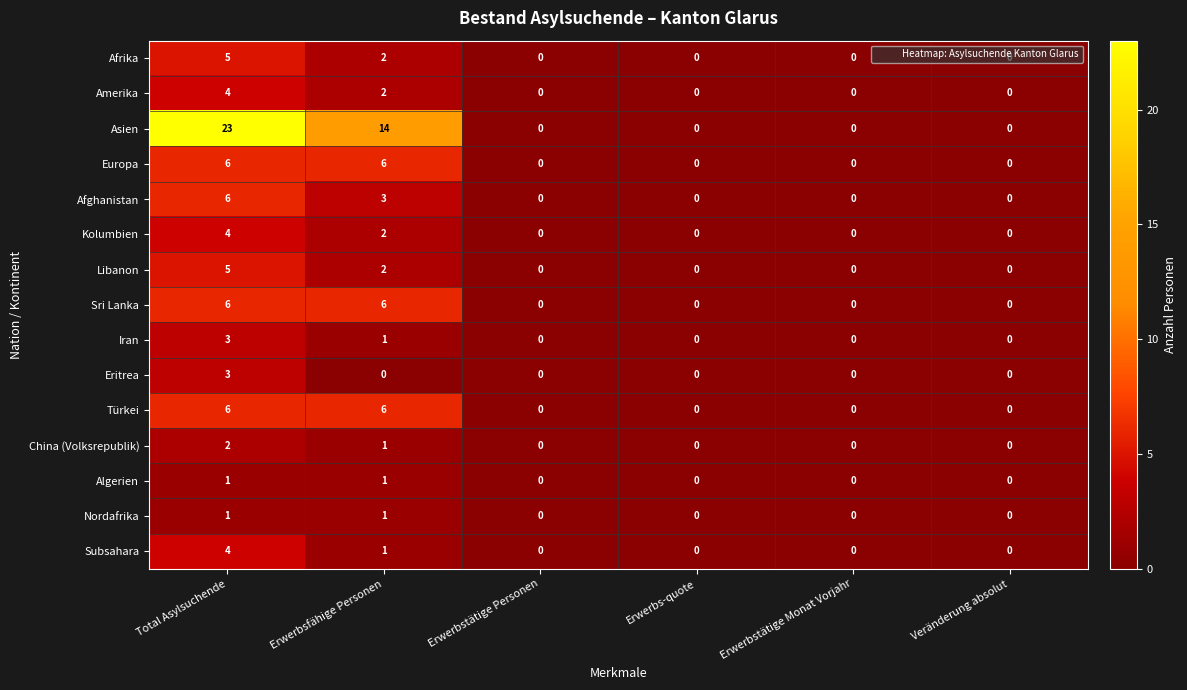

What is the difference between the maximum and minimum values in the Asien series?

23